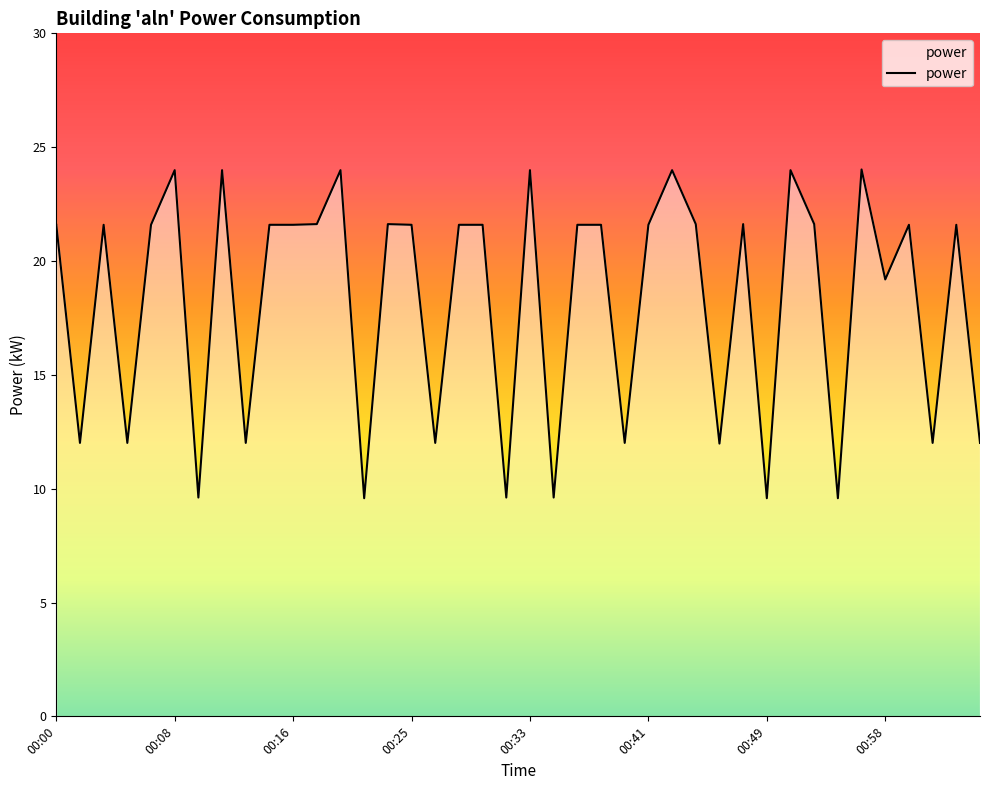

What is the difference between the maximum and minimum values?

14.4